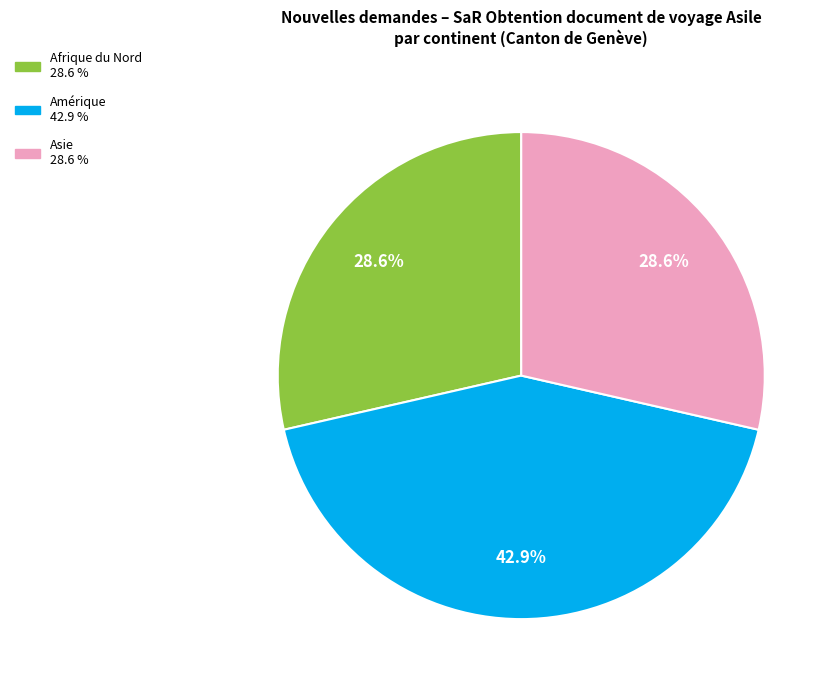

Does any single category account for the majority?

No